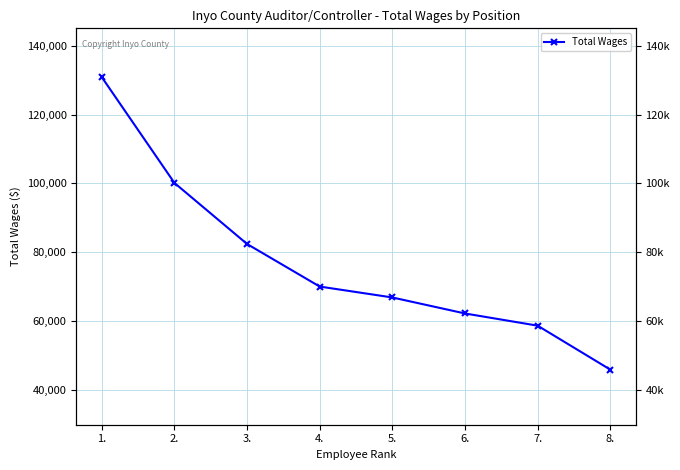

What is the change in value from 2. to 7.?

-41407